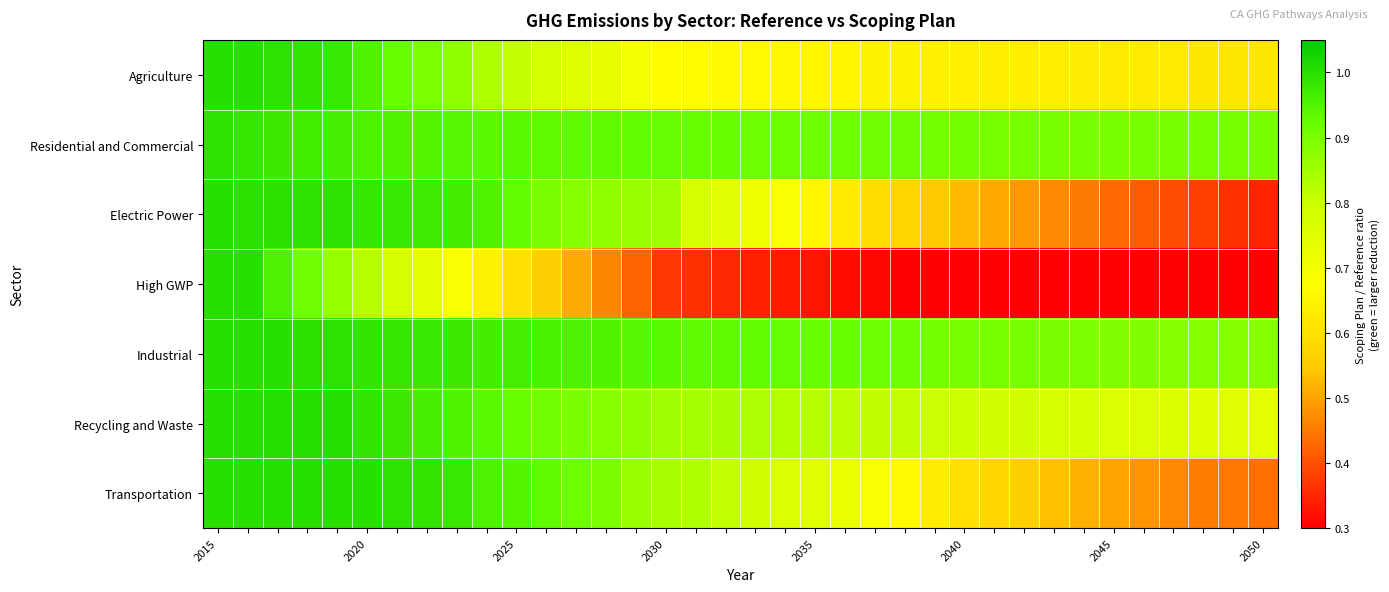

Which label corresponds to the largest value in the chart?

2015